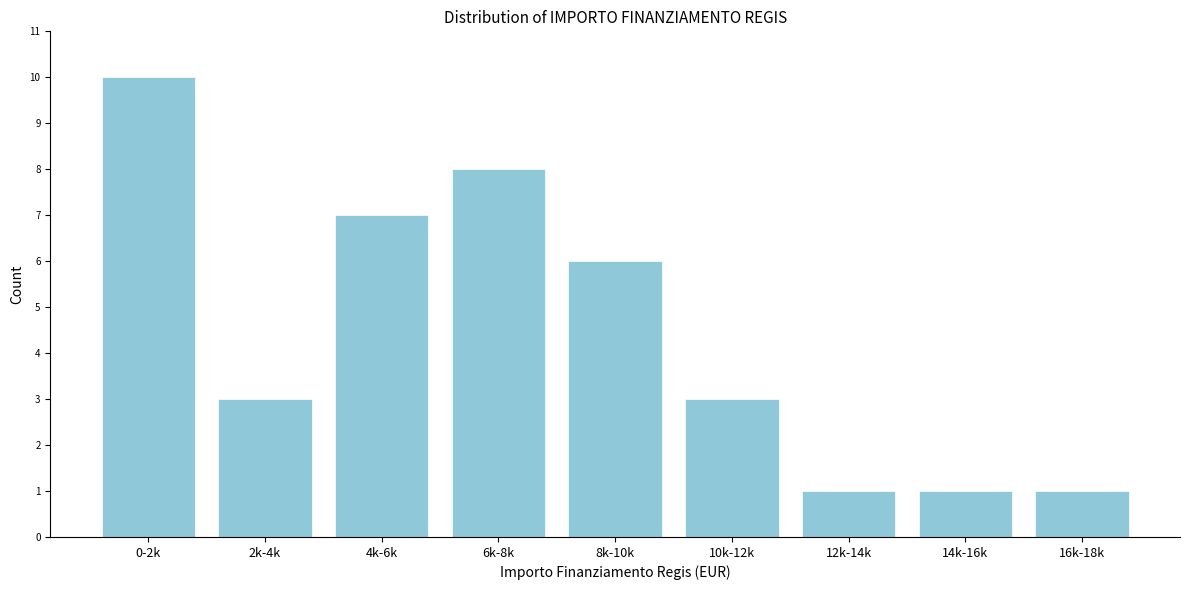

Reading left to right, transcribe all the data shown in this chart.

10	3	7	8	6	3	1	1	1